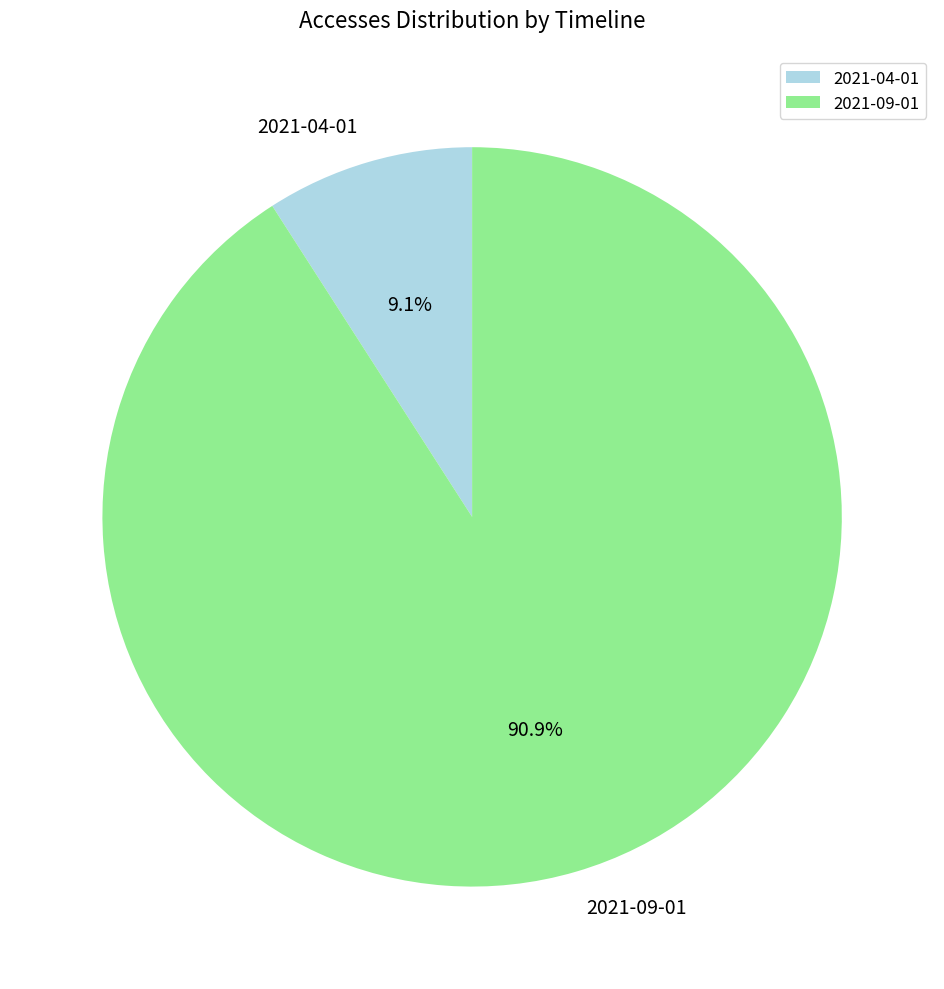

True or false: 2021-04-01 accounts for 1% of the total.

False